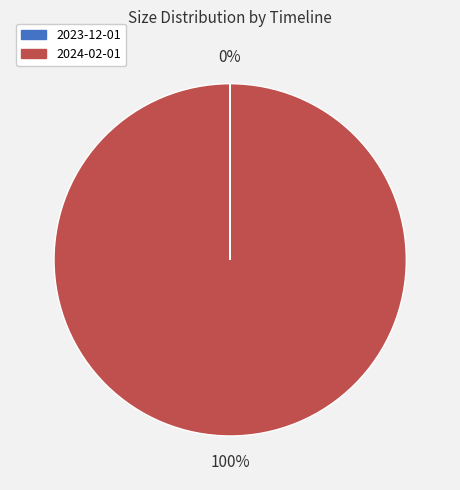

What is the largest slice in the pie chart?

2024-02-01